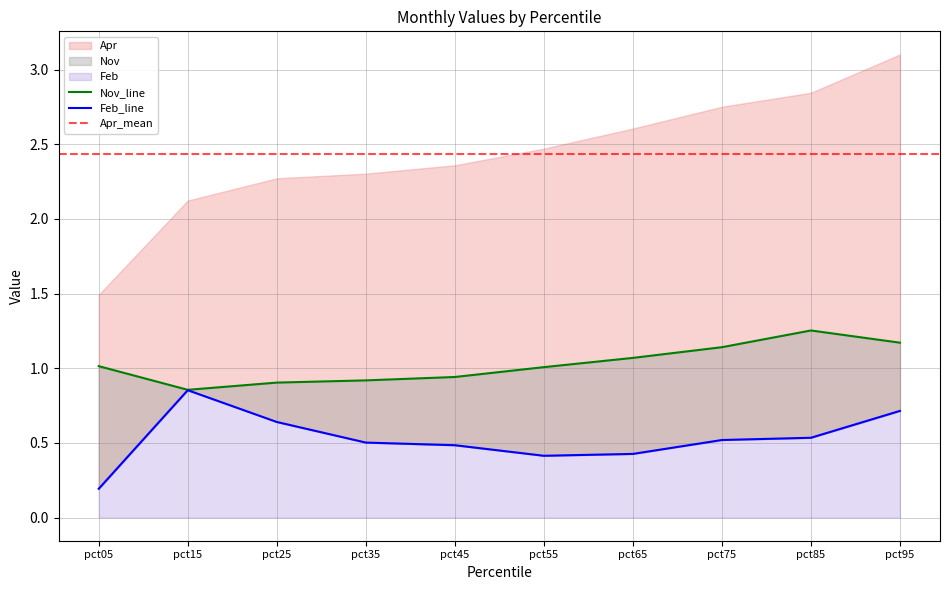

True or false: Nov and Feb intersect in this chart.

False